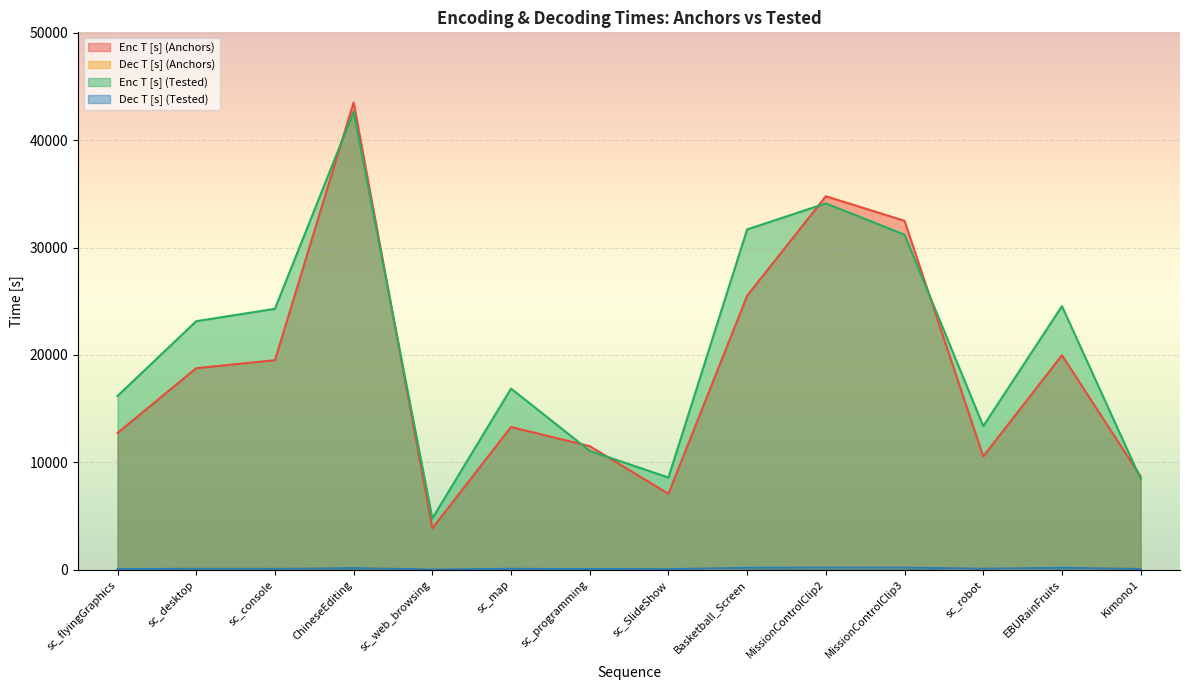

True or false: Enc T [s] (Tested) and Dec T [s] (Tested) intersect in this chart.

False